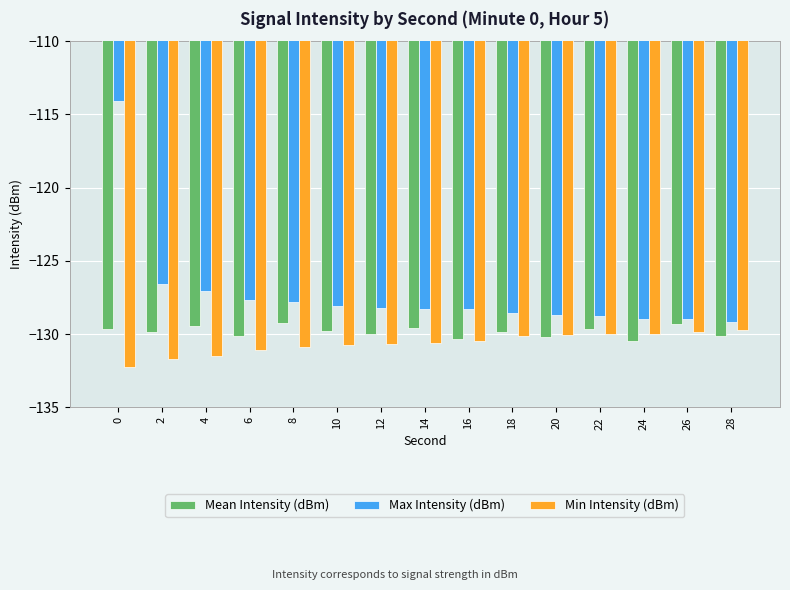

Which series has the widest spread of values?

Max Intensity (dBm)